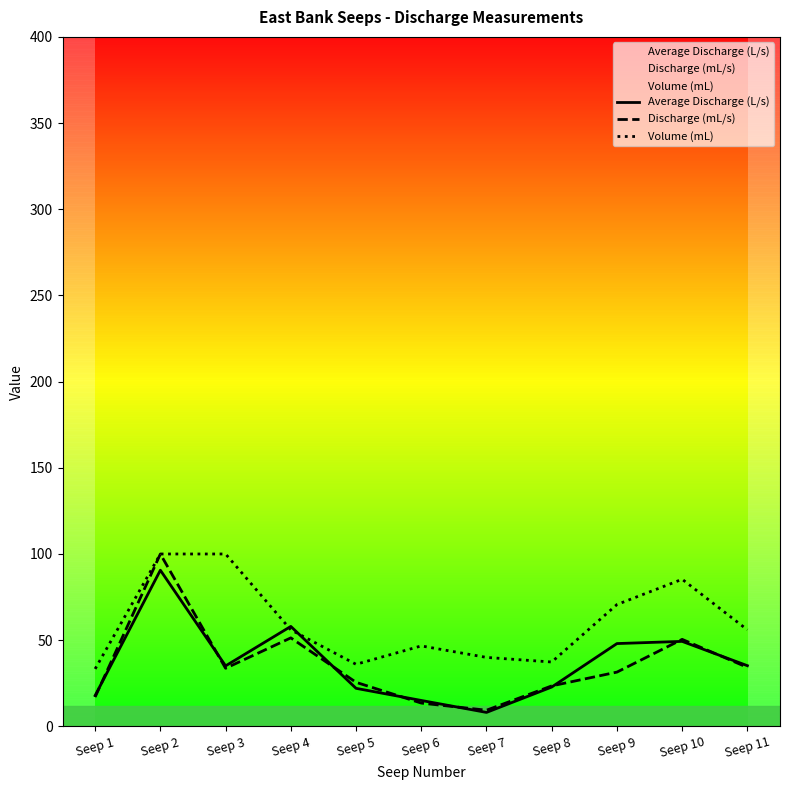

What is the difference between the maximum and second lowest values in the Volume (mL) series?

64.0